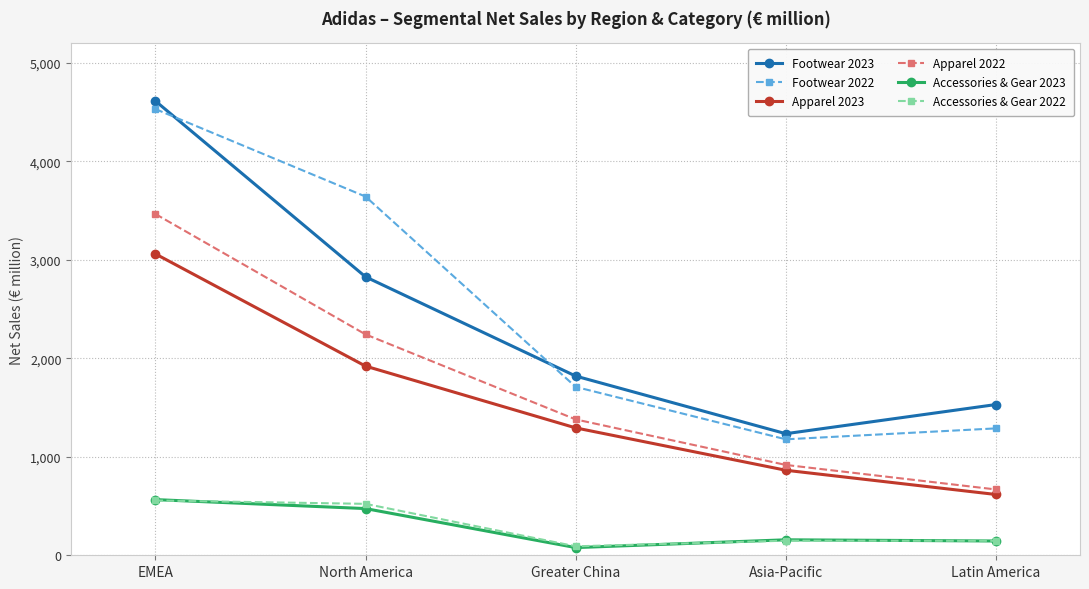

What is the total value across all series at Asia-Pacific?

4496